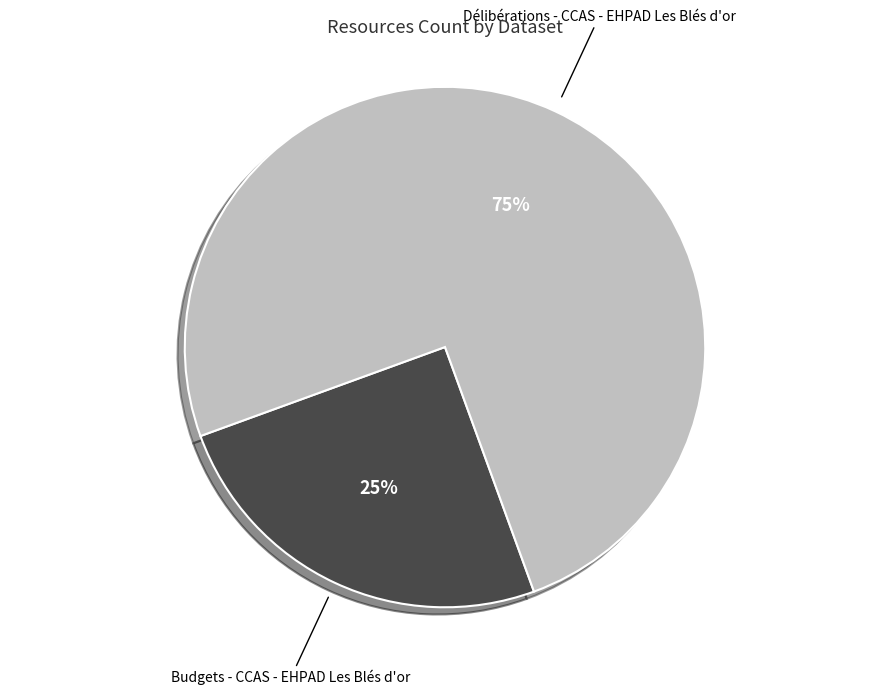

How many slices are in this pie chart?

2